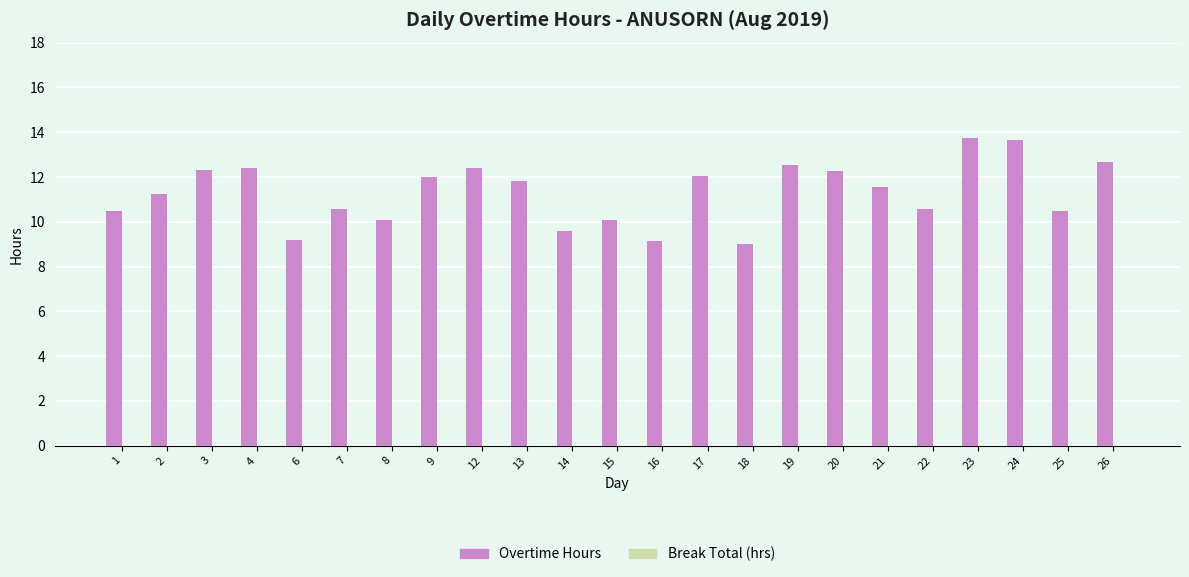

Between 18 and 25, which is larger?

25